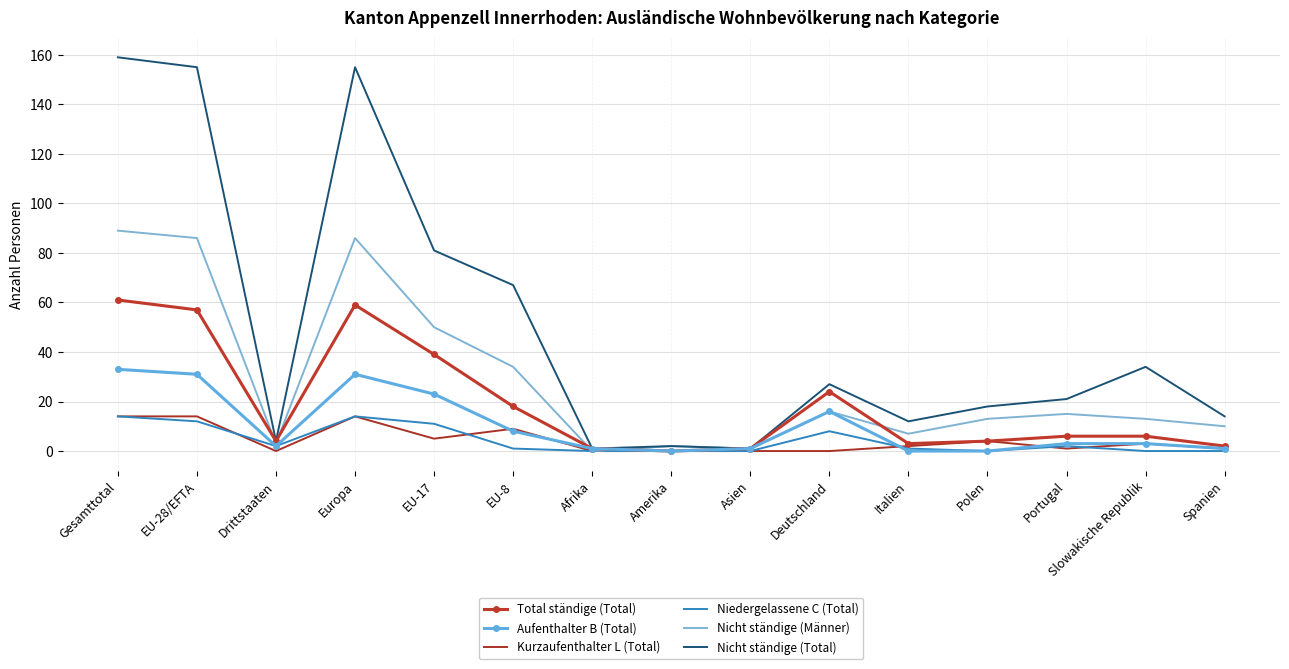

What is the maximum value shown in the chart?

159